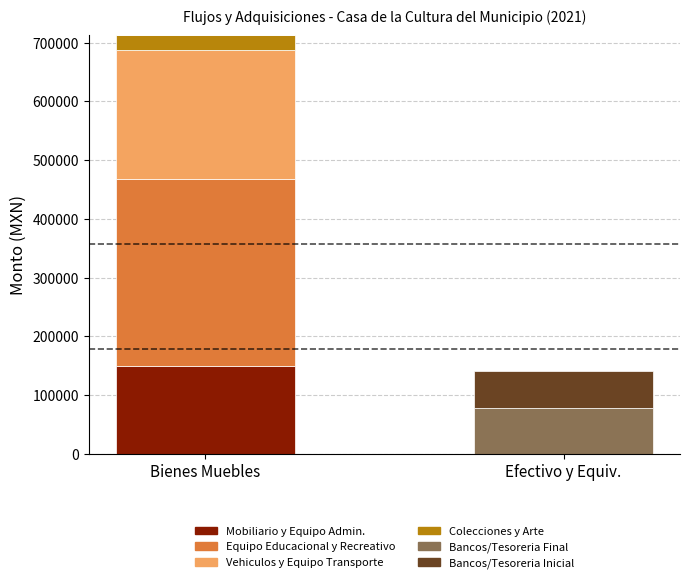

What is the maximum value for Mobiliario y Equipo Admin.?

148827.1